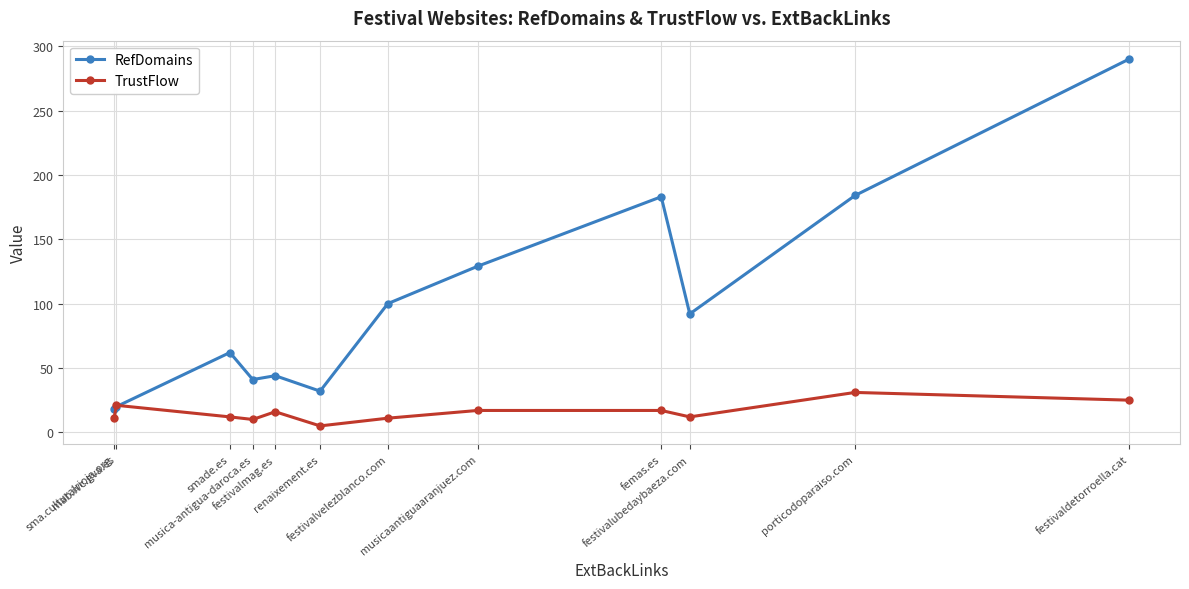

Which series has the widest spread of values?

RefDomains